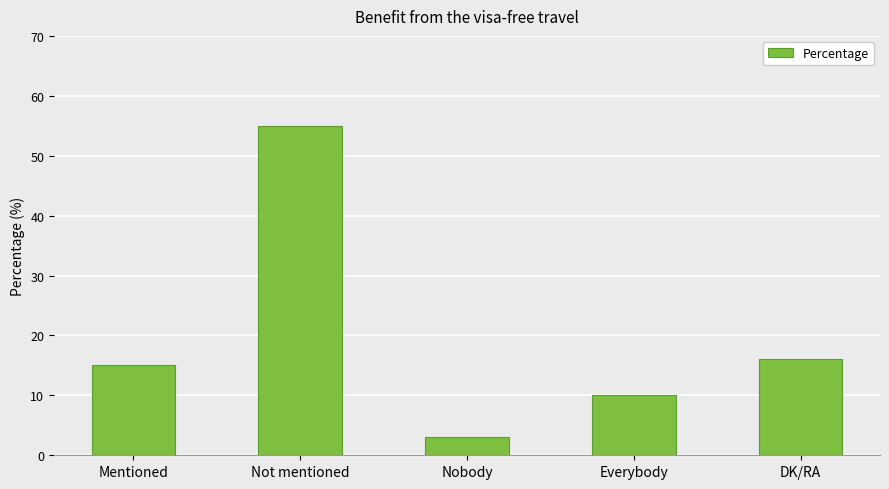

What is the sum of all values?

99